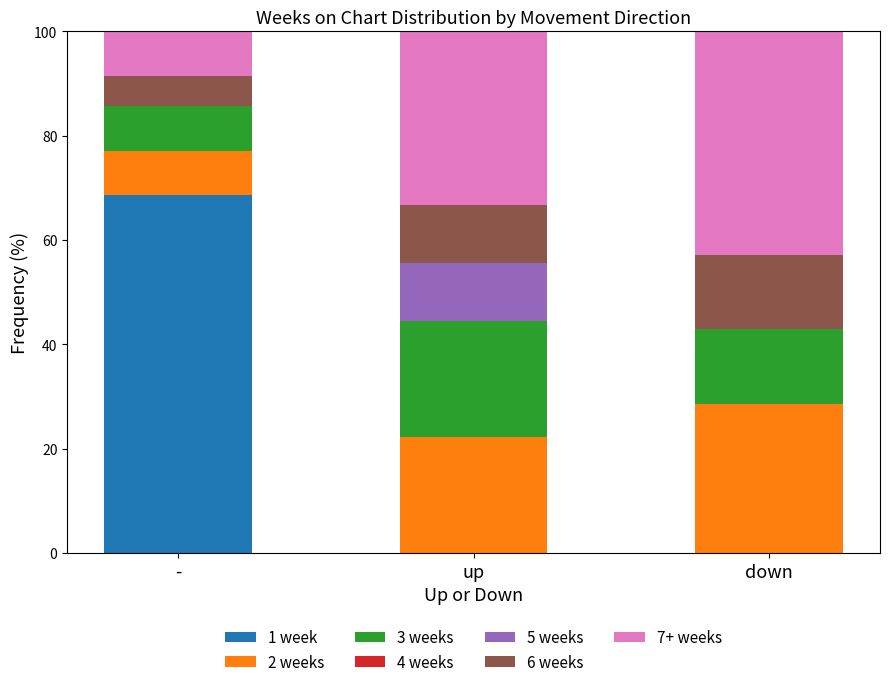

What is the total value across all series at -?

100.0